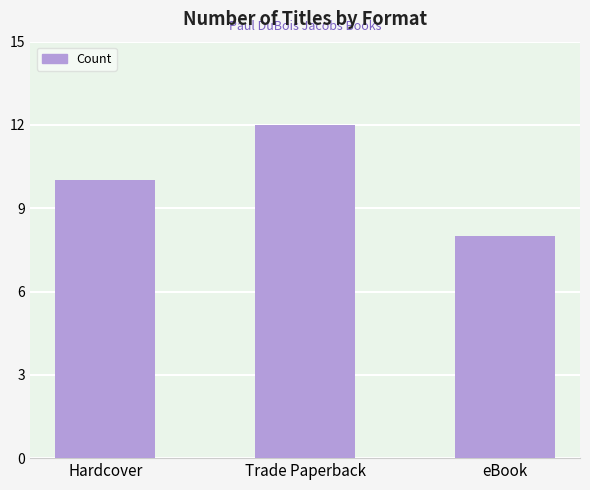

The value at Hardcover is 4. True or false?

False